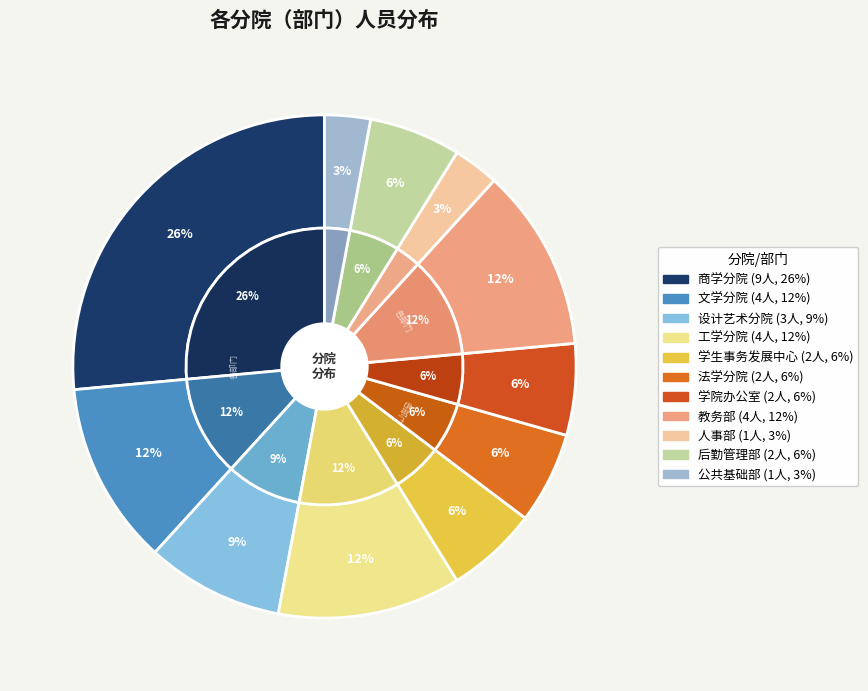

What percentage is the 教务部 slice, to the nearest percent?

12%